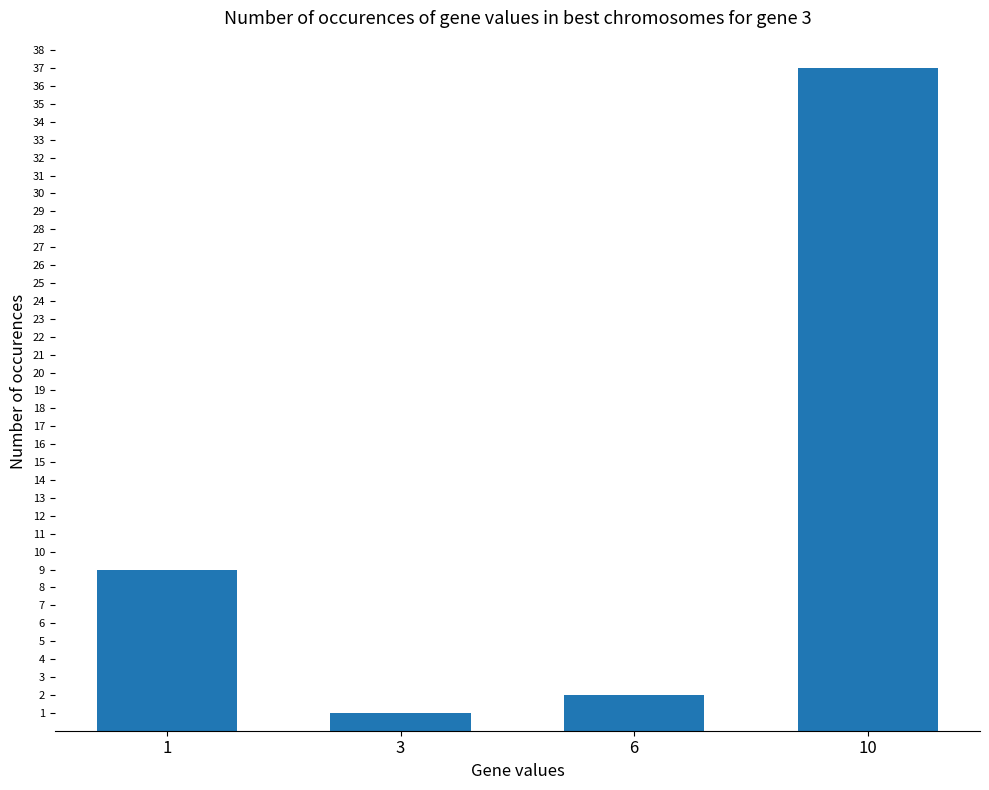

At which category does the chart reach its peak across all series?

10